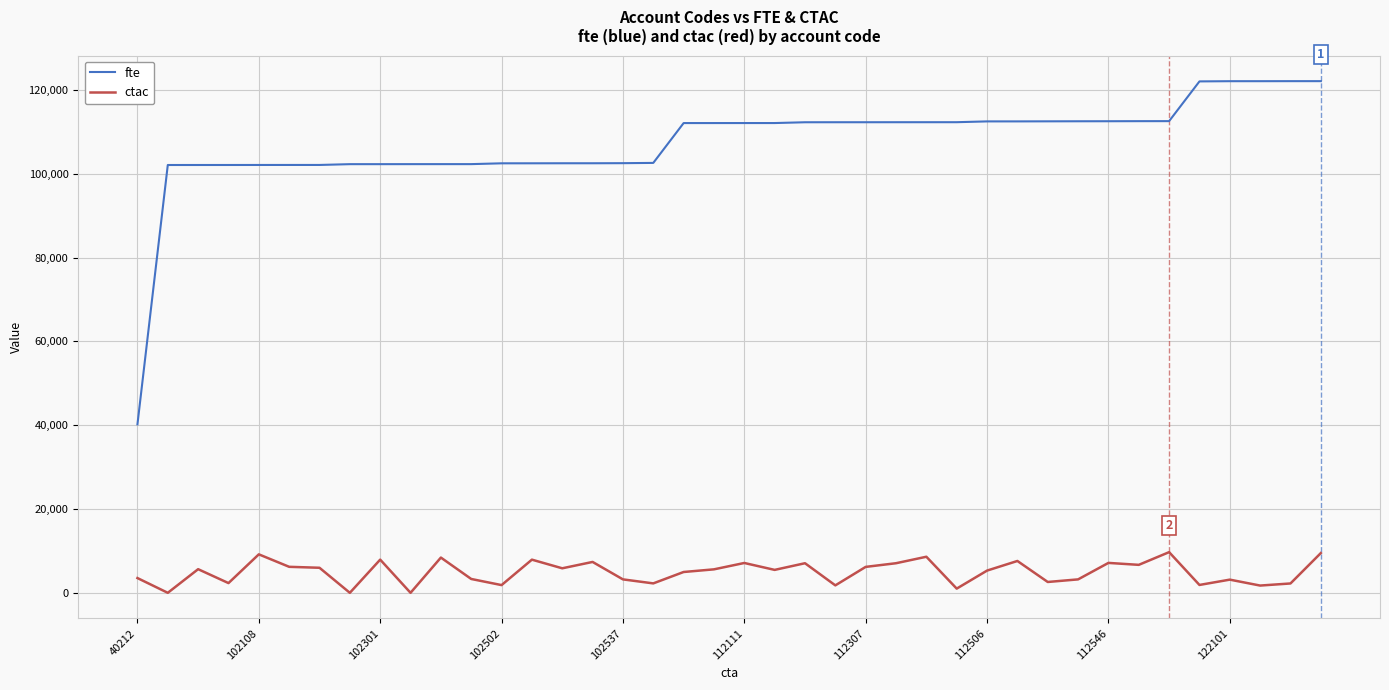

True or false: fte and ctac intersect in this chart.

False